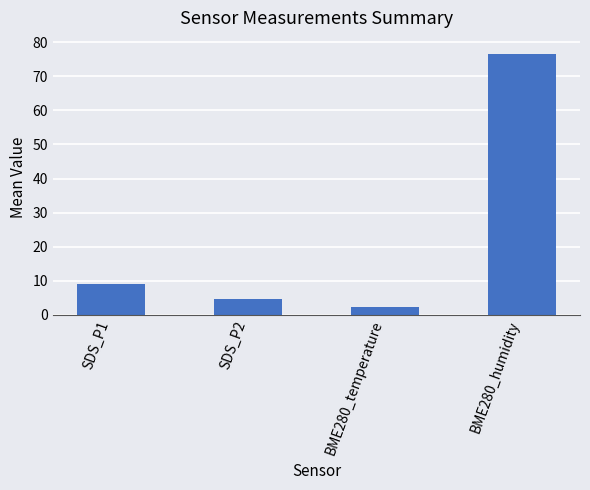

Reading left to right, transcribe all the data shown in this chart.

8.9	4.6	2.2	76.7